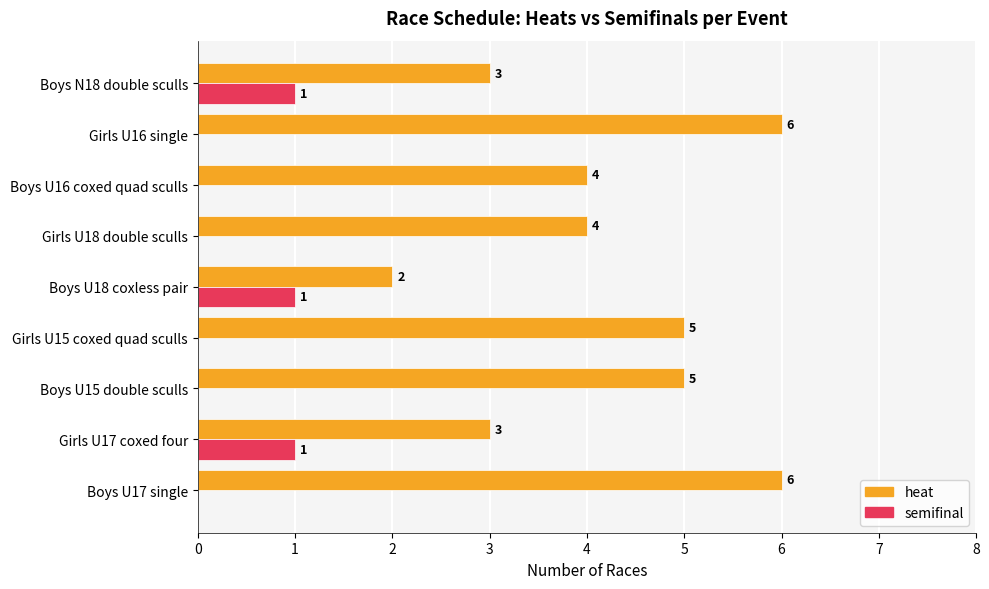

What is the total value across all series at Girls U18 double sculls?

4